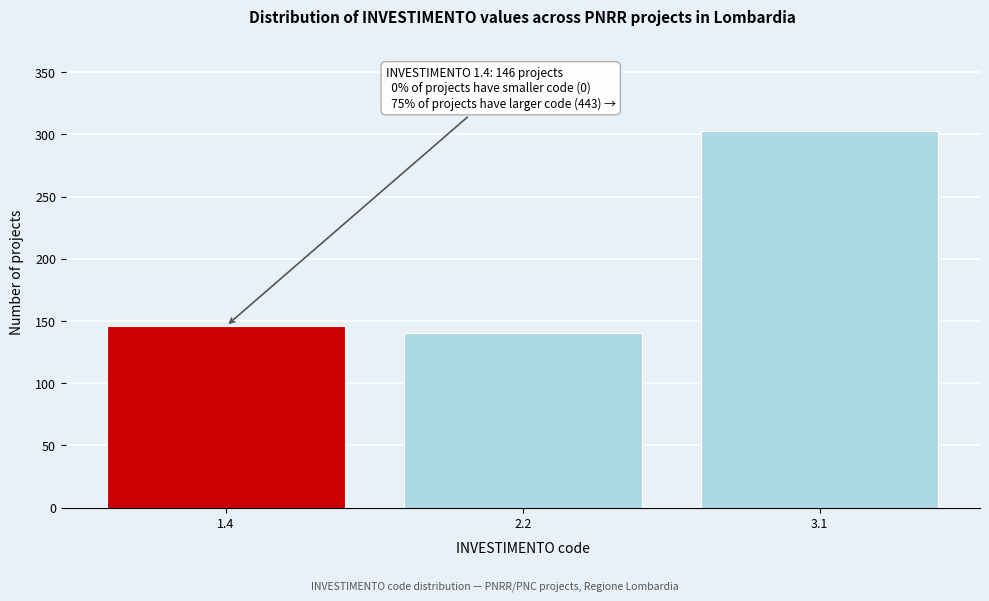

Reading left to right, transcribe all the data shown in this chart.

1.4=146	2.2=140	3.1=303